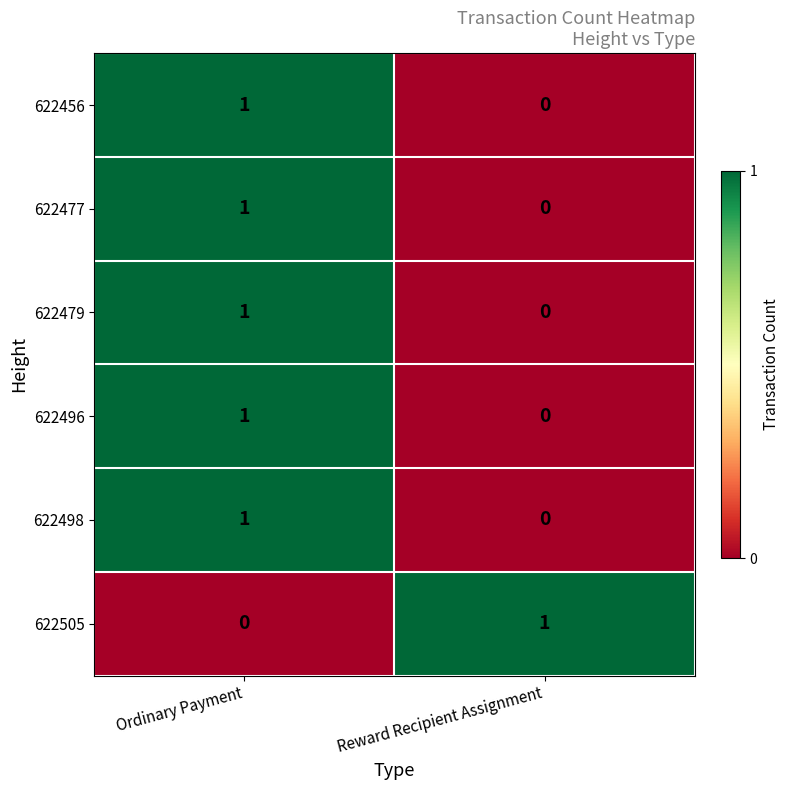

Count the number of data series in this chart.

6